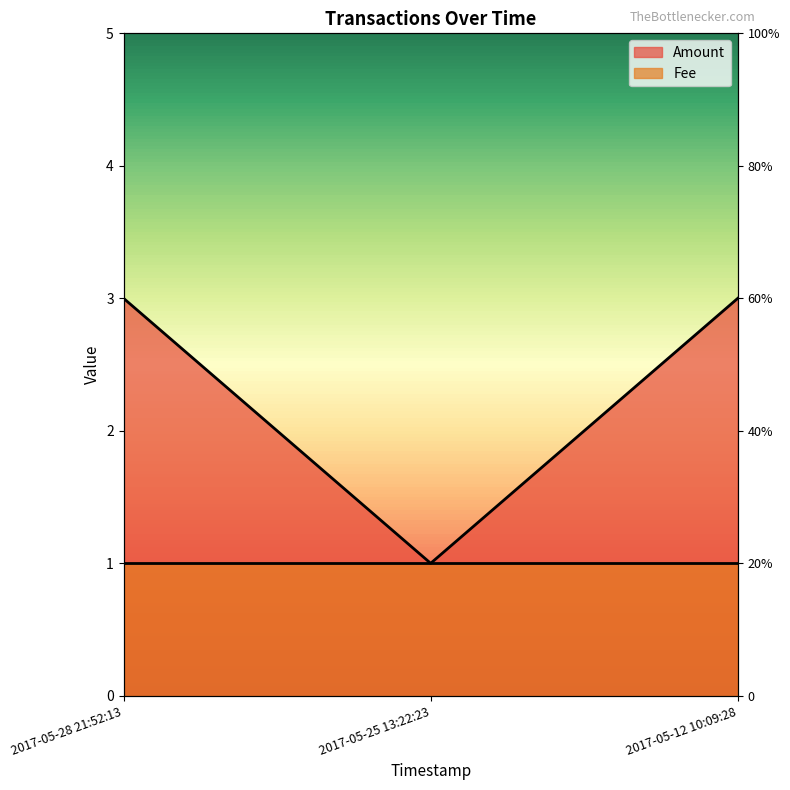

What position from the left is 2017-05-25 13:22:23?

2